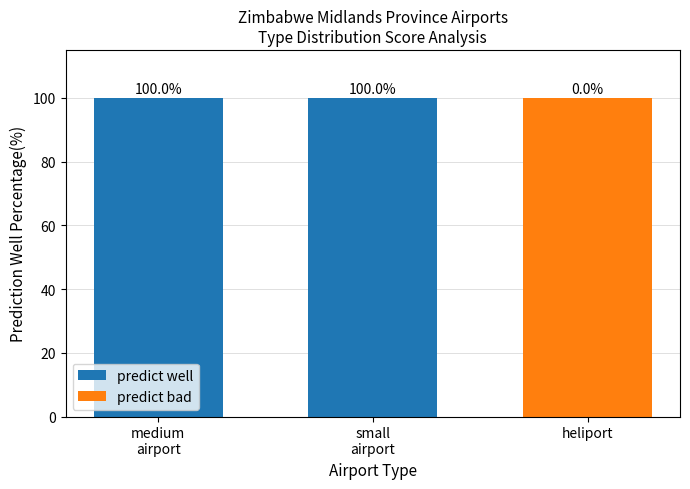

What is the total value across all series at heliport?

100